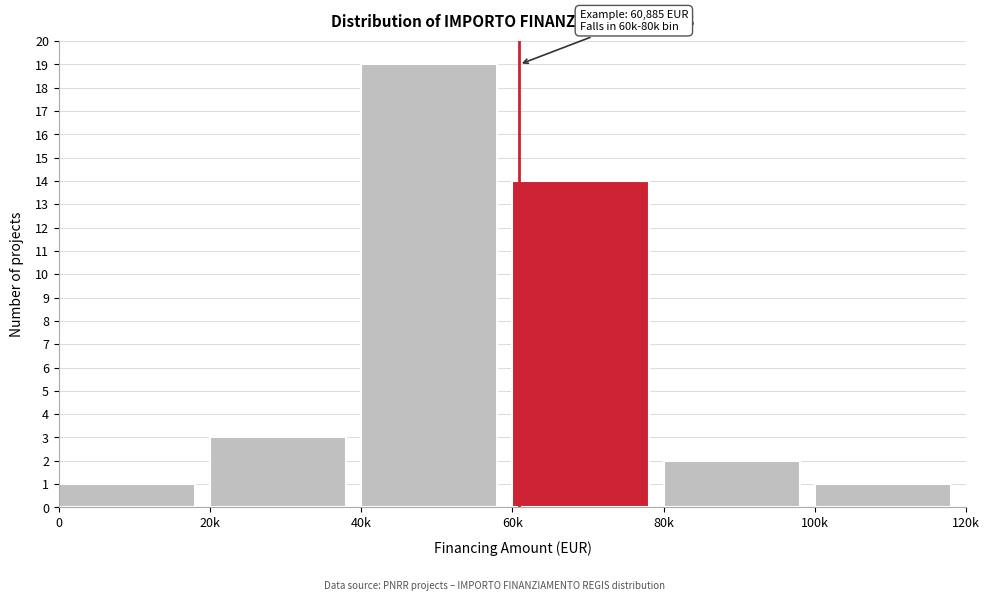

Reading left to right, transcribe all the data shown in this chart.

1	3	19	14	2	1